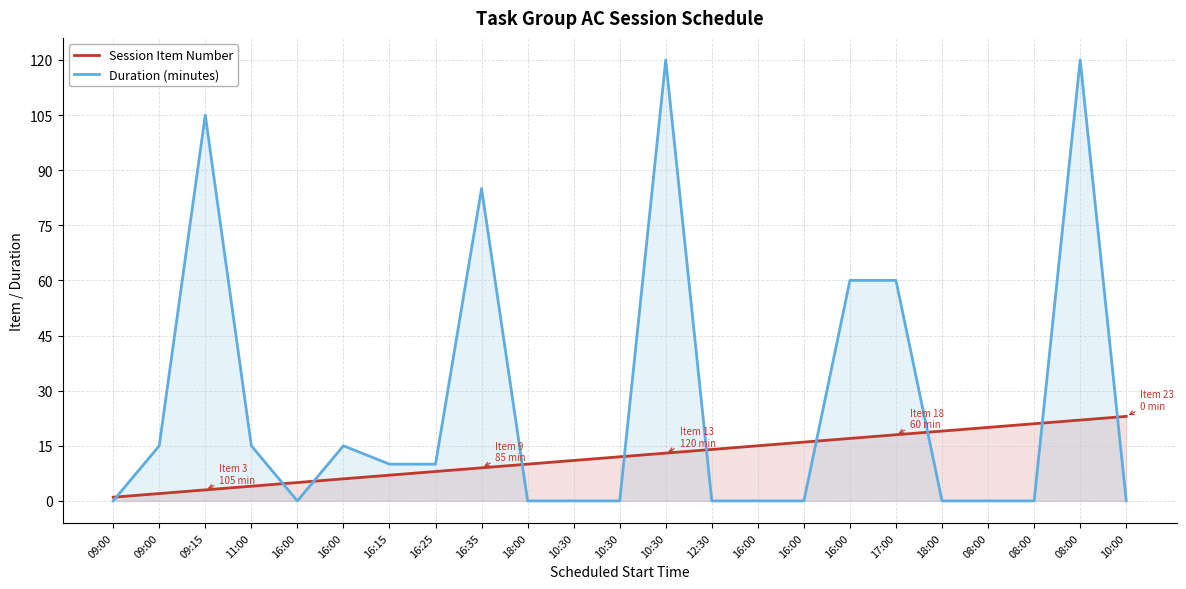

Between 10:30 and 16:00, which is larger?

16:00